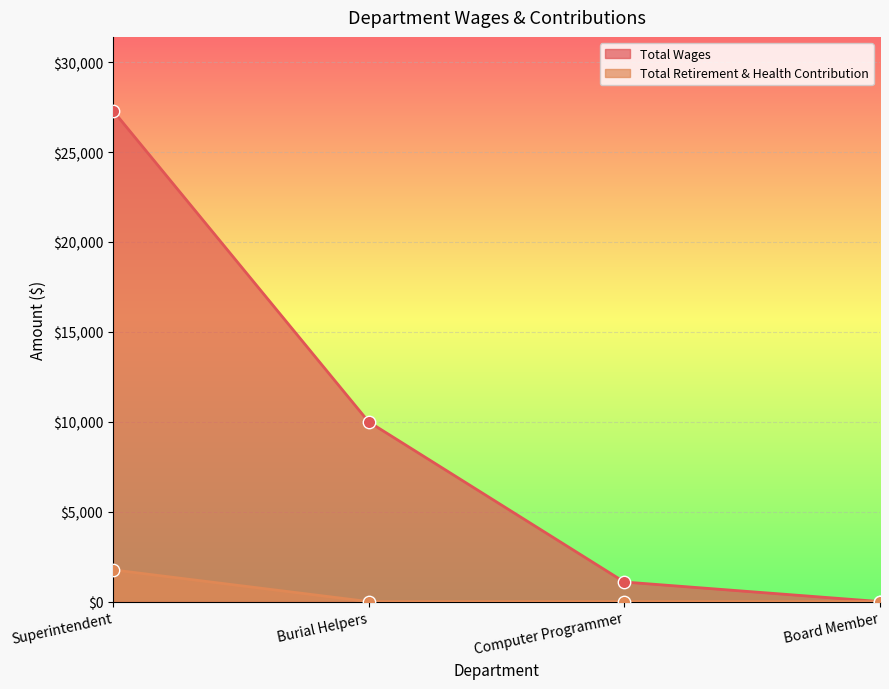

Which series contains the highest Y value?

Total Wages